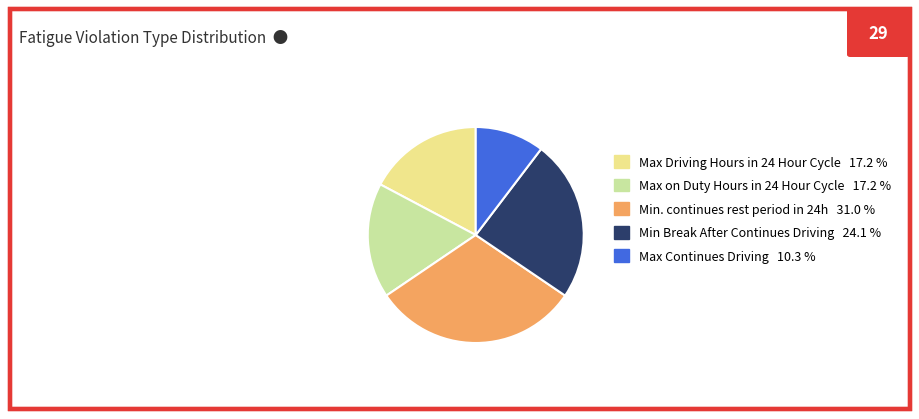

Which has a higher value, Max Continues Driving 10.3 % or Max on Duty Hours in 24 Hour Cycle 17.2 %?

Max on Duty Hours in 24 Hour Cycle 17.2 %